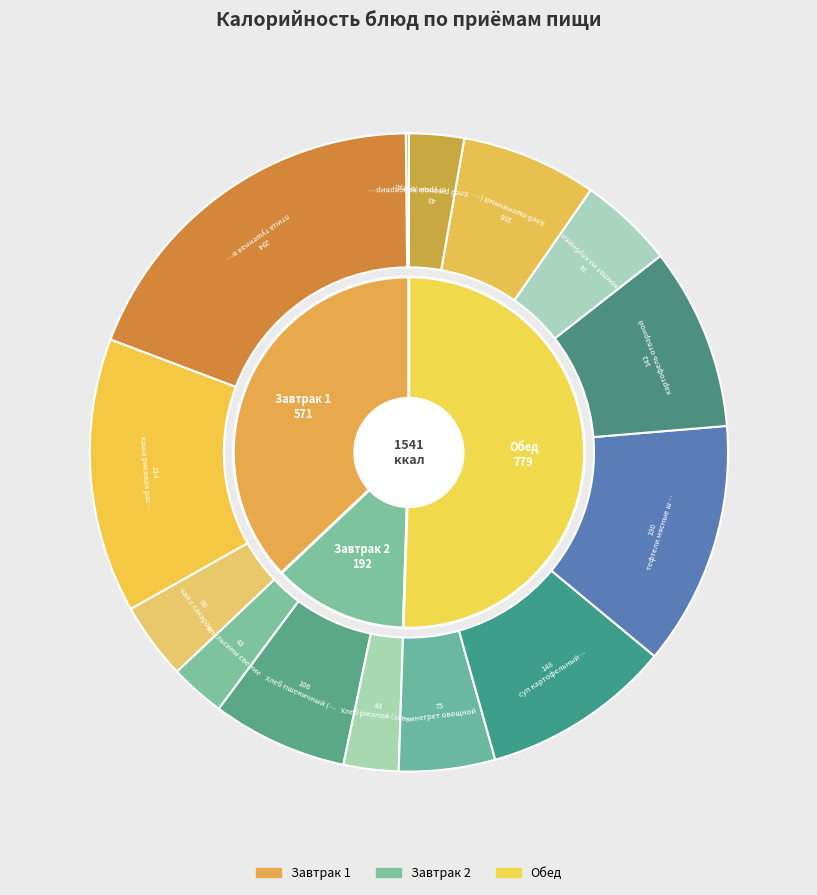

To the nearest percent, what is the average slice percentage?

7%